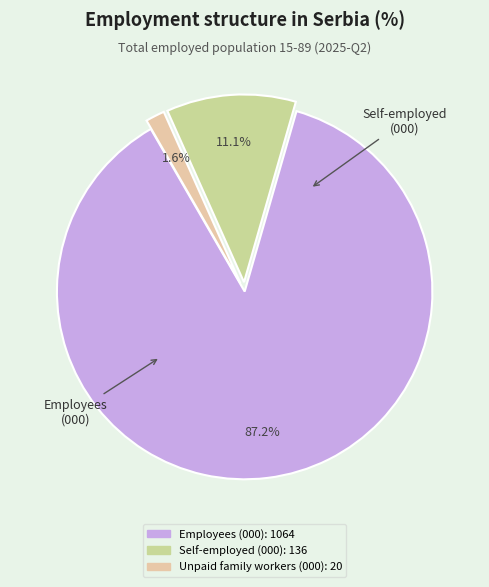

Rank the categories by value from lowest to highest.

Unpaid family workers (000), Self-employed (000), Employees (000)